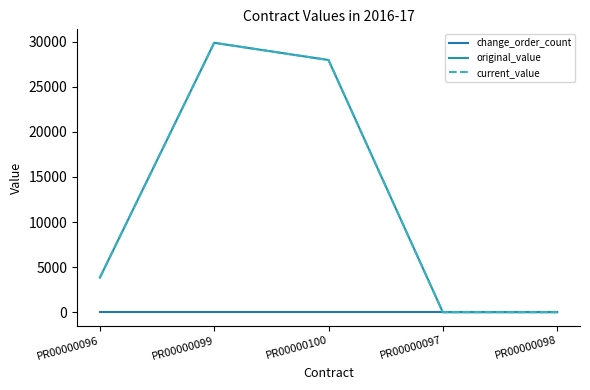

List the labels in order of current_value value, smallest first.

PR00000097, PR00000098, PR00000096, PR00000100, PR00000099